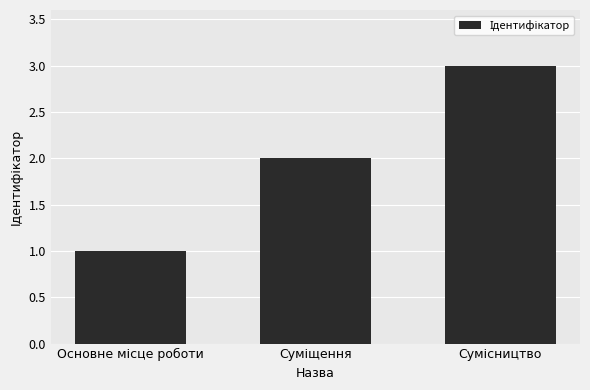

What is the maximum value shown in the chart?

3